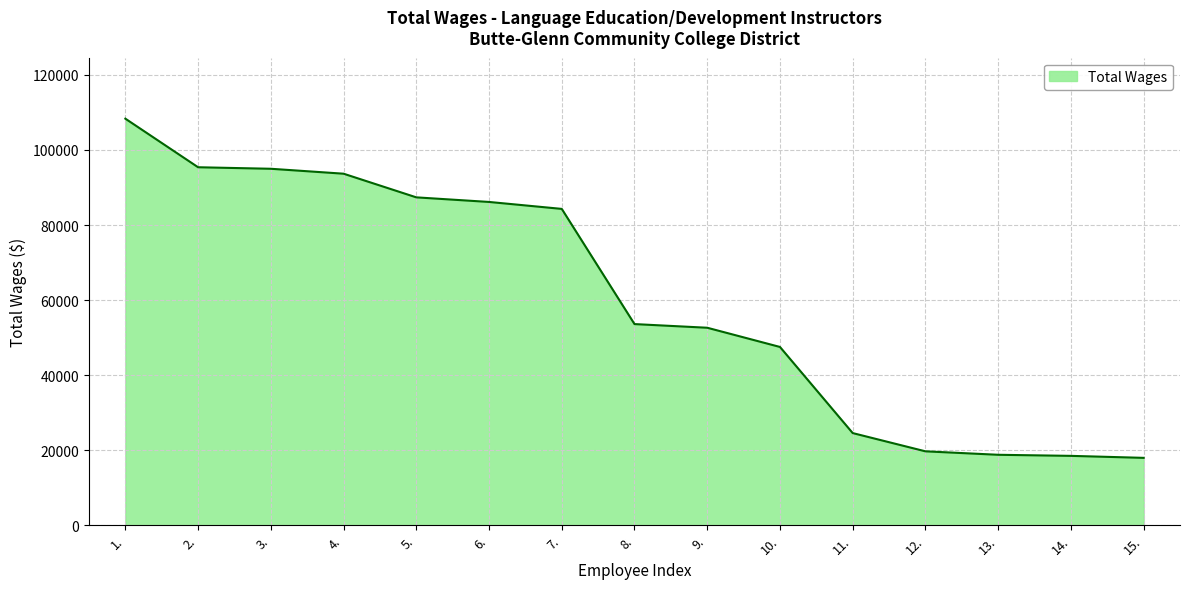

What is the minimum value shown in the chart?

17958